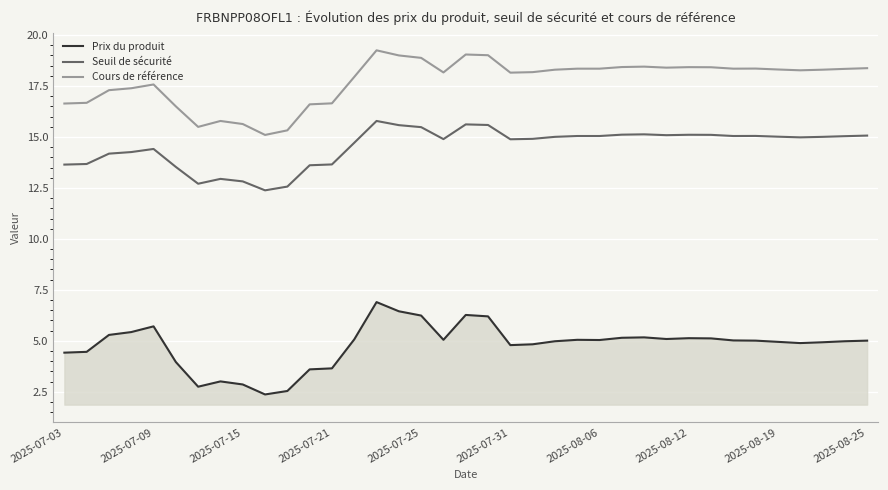

What are all the series names shown in the legend?

Prix du produit, Seuil de sécurité, Cours de référence